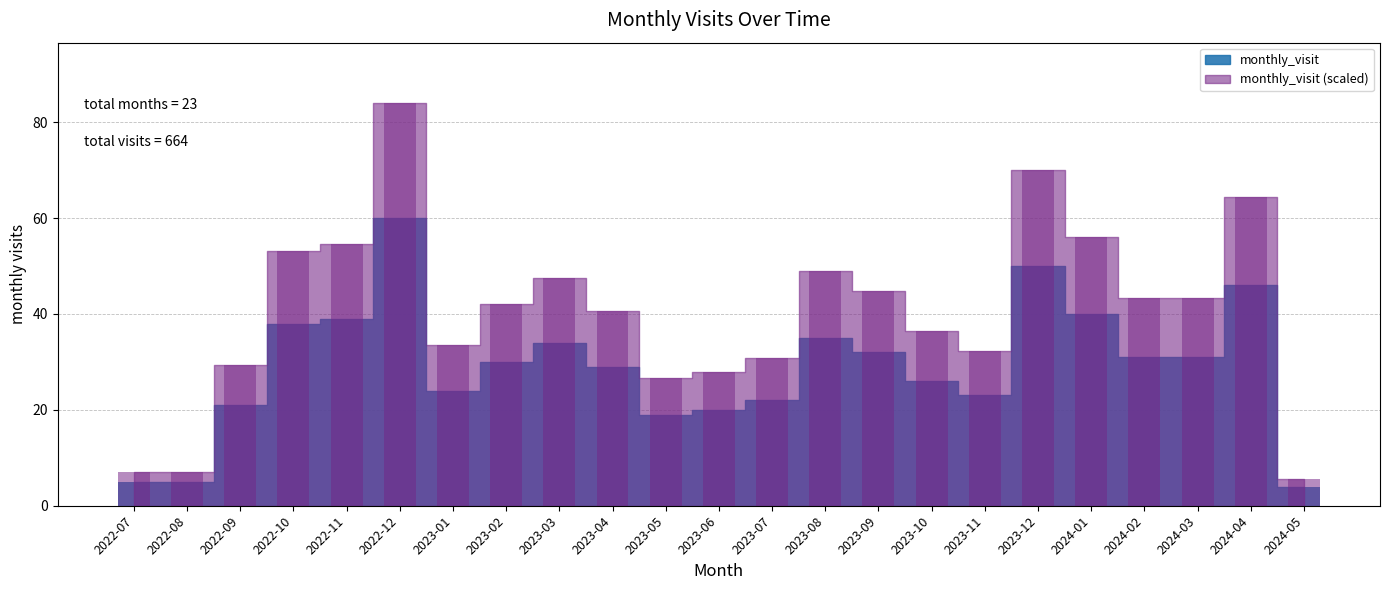

Reading right to left, what are all the values shown in this chart?

2024-05=4	2024-04=46	2024-03=31	2024-02=31	2024-01=40	2023-12=50	2023-11=23	2023-10=26	2023-09=32	2023-08=35	2023-07=22	2023-06=20	2023-05=19	2023-04=29	2023-03=34	2023-02=30	2023-01=24	2022-12=60	2022-11=39	2022-10=38	2022-09=21	2022-08=5	2022-07=5